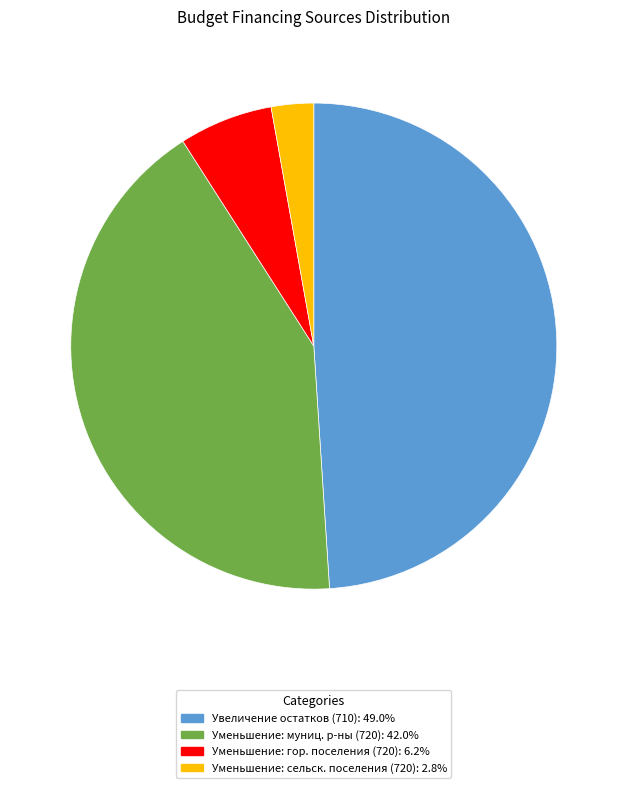

Does any single category account for the majority?

No